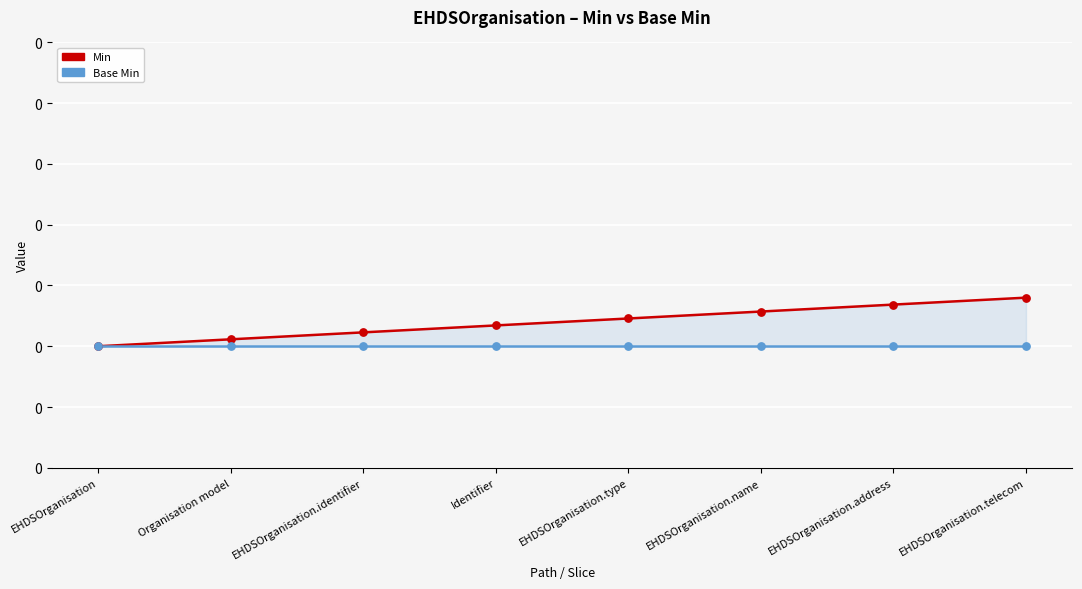

Which series has the largest total across all categories?

Min